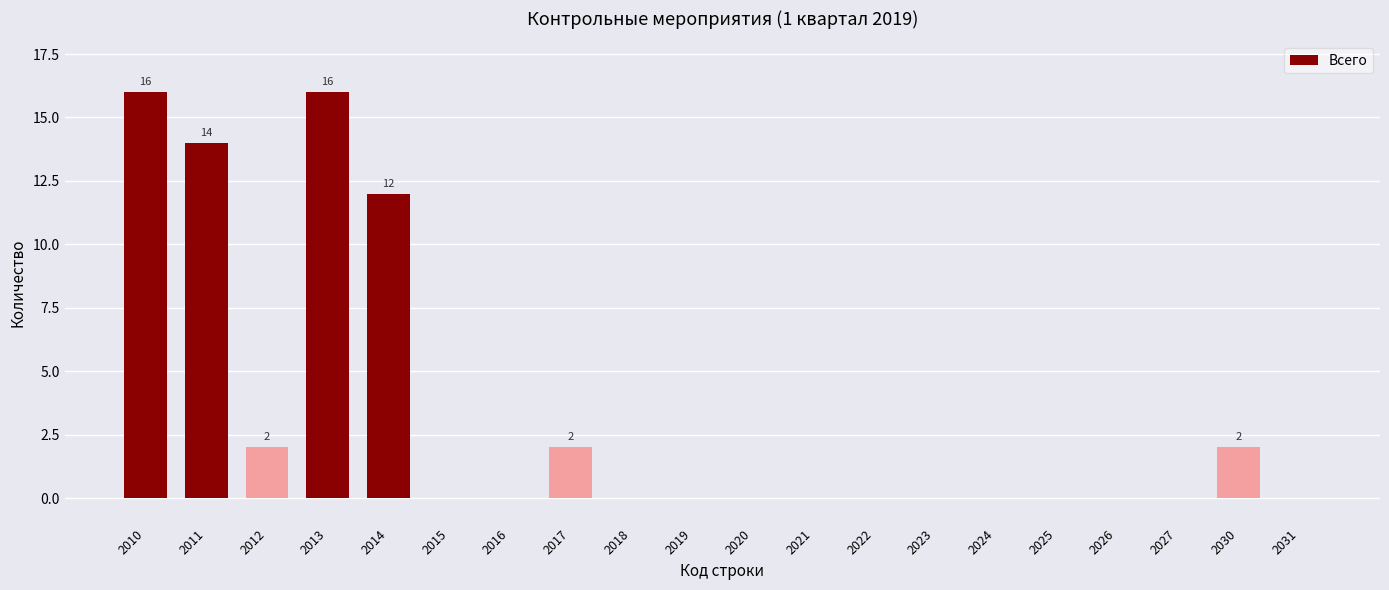

What is the maximum value shown in the chart?

16